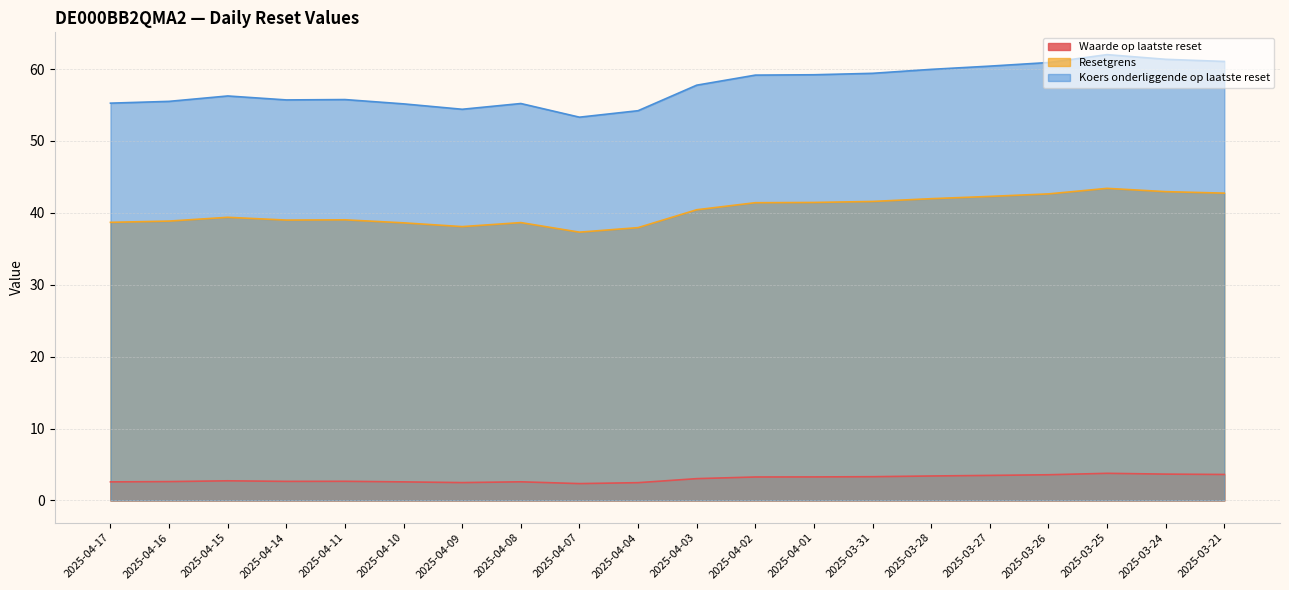

Does the chart display data point markers on the line(s)?

No